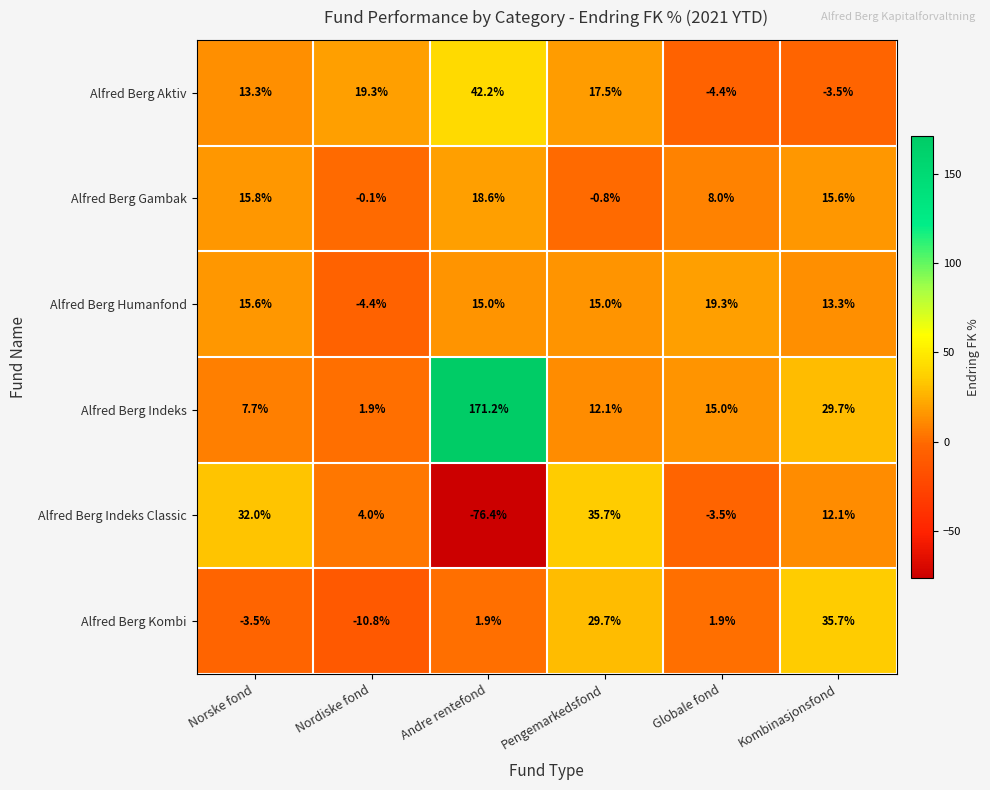

Rank the categories by Alfred Berg Aktiv value from lowest to highest.

Globale fond, Kombinasjonsfond, Norske fond, Pengemarkedsfond, Nordiske fond, Andre rentefond